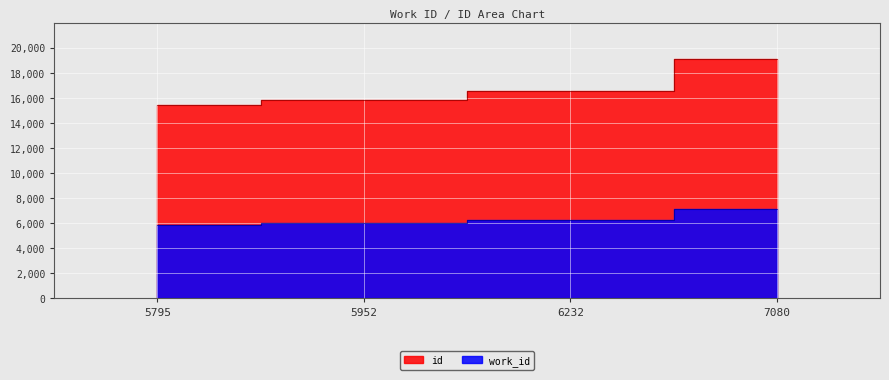

List the series in order of their peak value, lowest first.

work_id, id